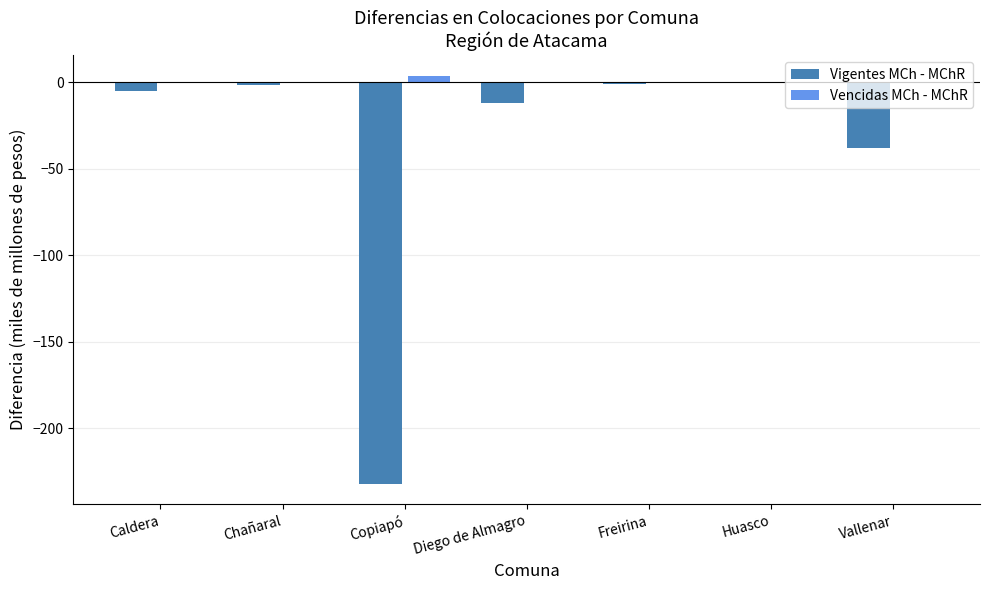

Which series has the largest range (max minus min)?

Vigentes MCh - MChR